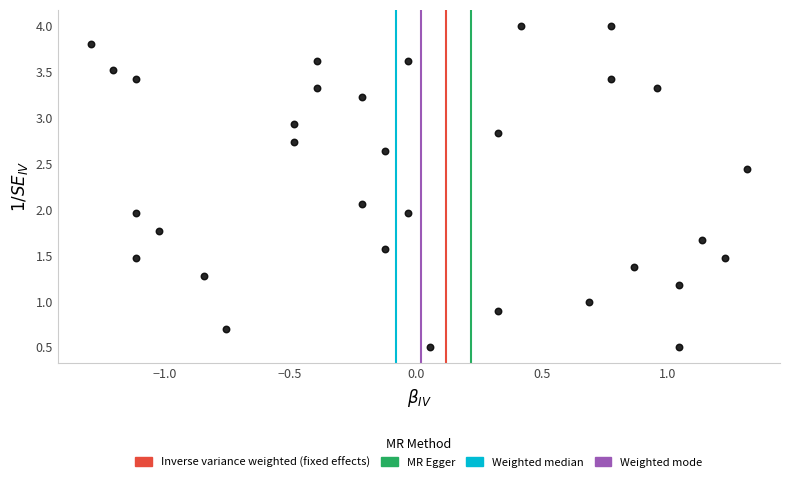

What is the range of Y values (max minus min)?

3.5